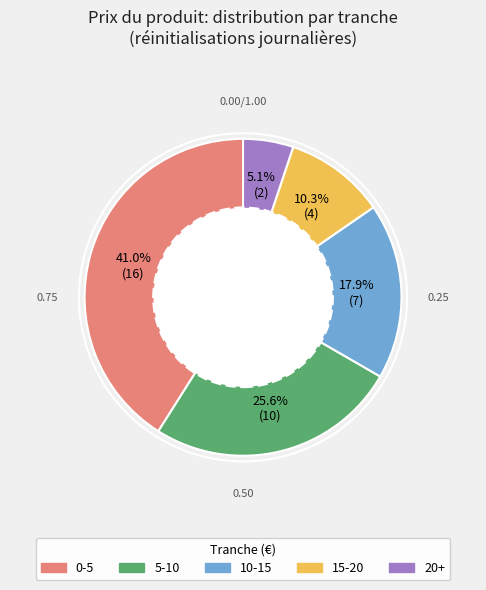

How much of the chart is everything except 0-5?

59.0%